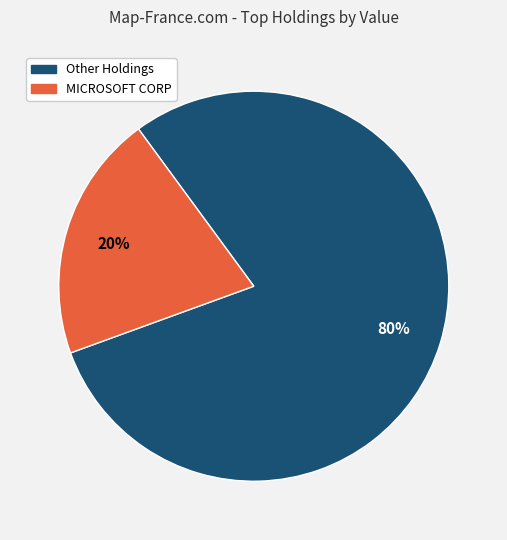

To the nearest percent, what is the average slice percentage?

50%